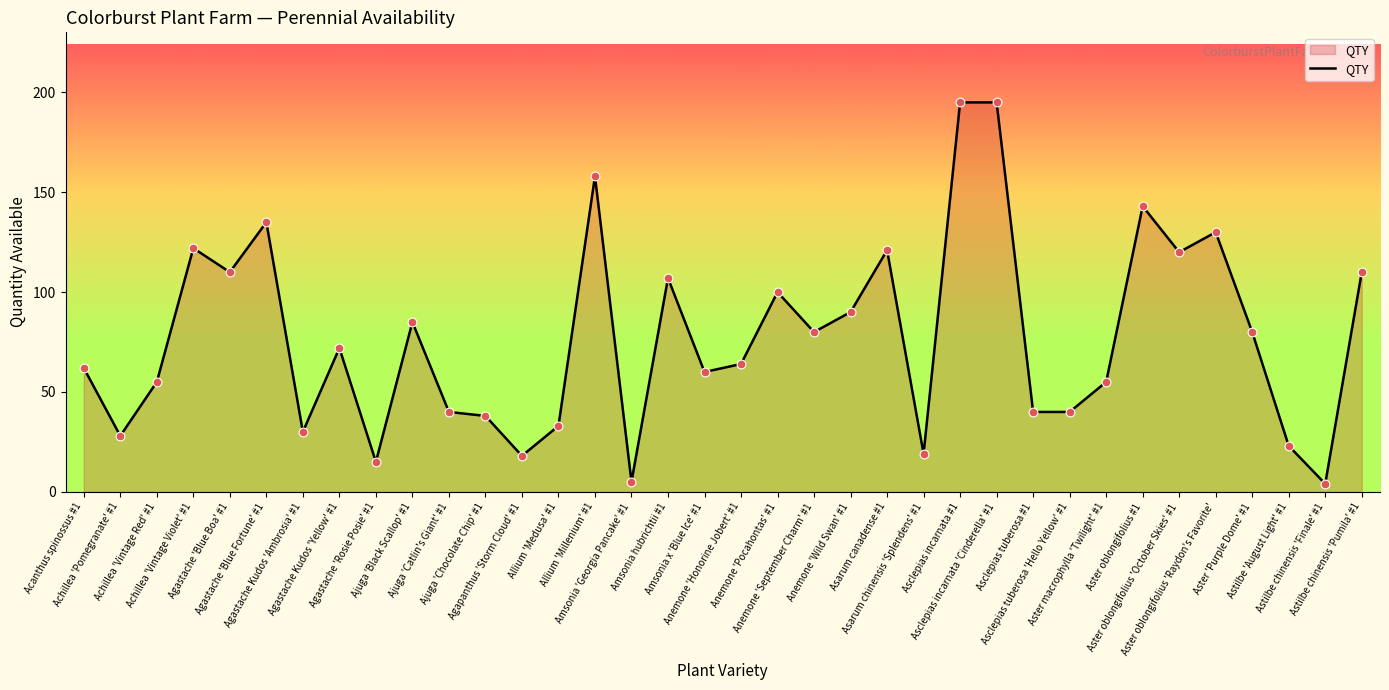

What is the difference between the maximum and minimum values?

191